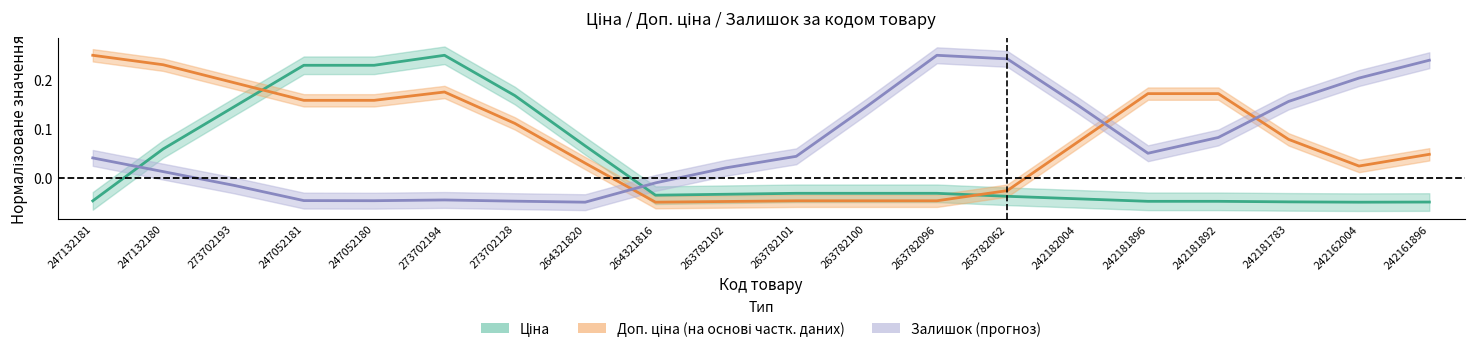

Count the number of data series in this chart.

3